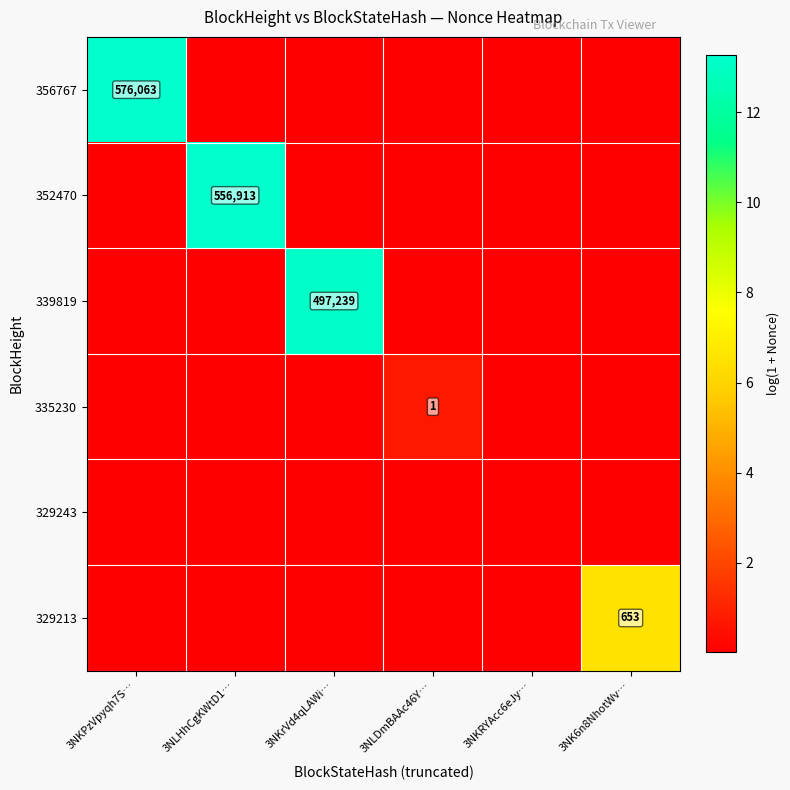

The 356767 series shows 13.3 at 3NKPzVpyqh7S…. True or false?

True